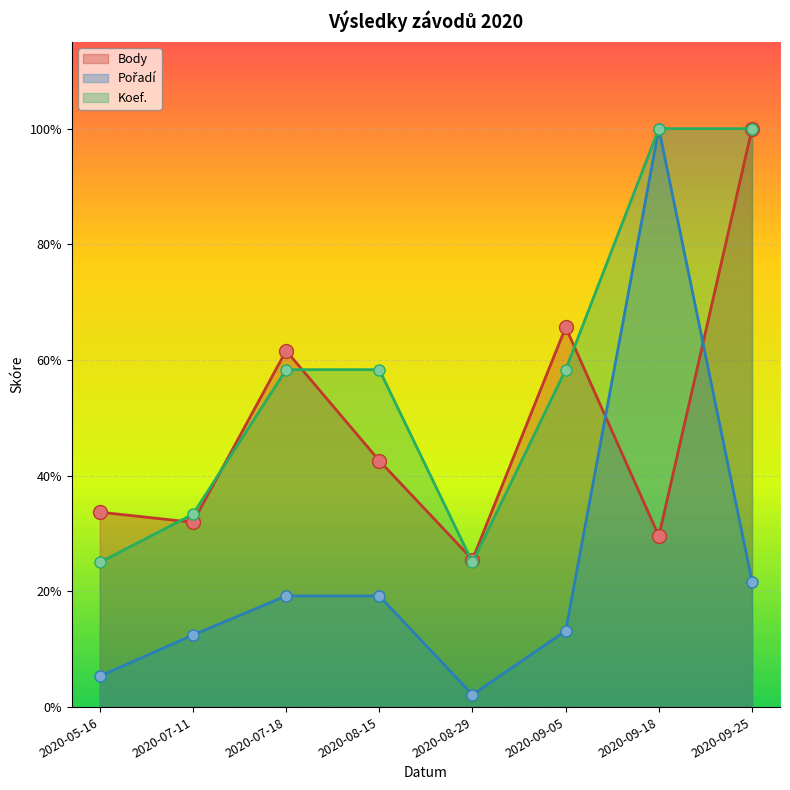

Is it true that Pořadí equals 63.0 at 2020-05-16?

False